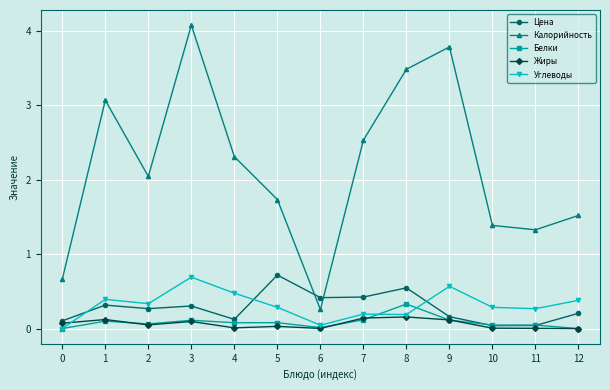

Which series has the largest total across all categories?

Калорийность